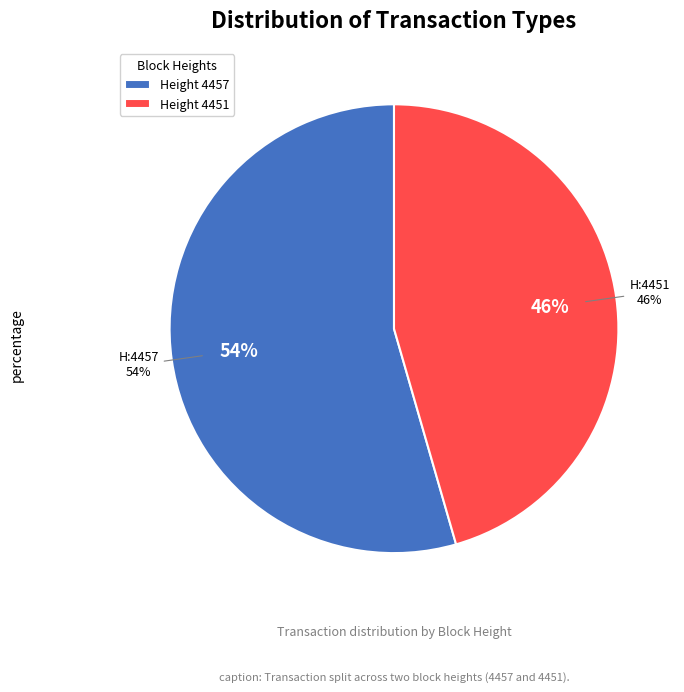

To the nearest percent, what percentage of the pie is MultiOutSame Payment (4457)?

54%